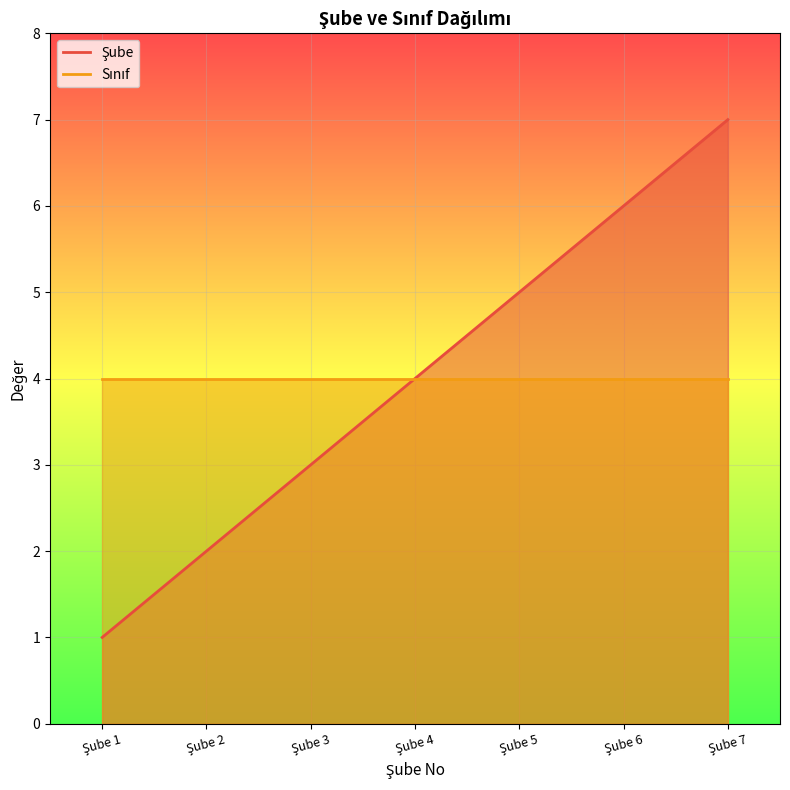

At which category does the chart reach its peak across all series?

Şube 7